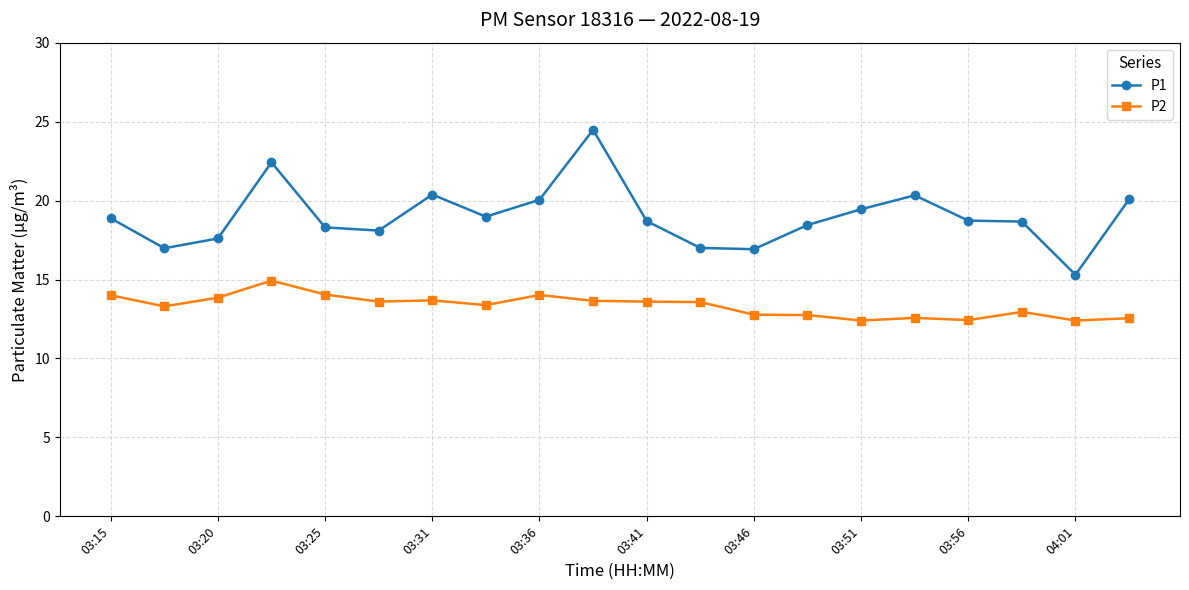

True or false: P1 and P2 intersect in this chart.

False